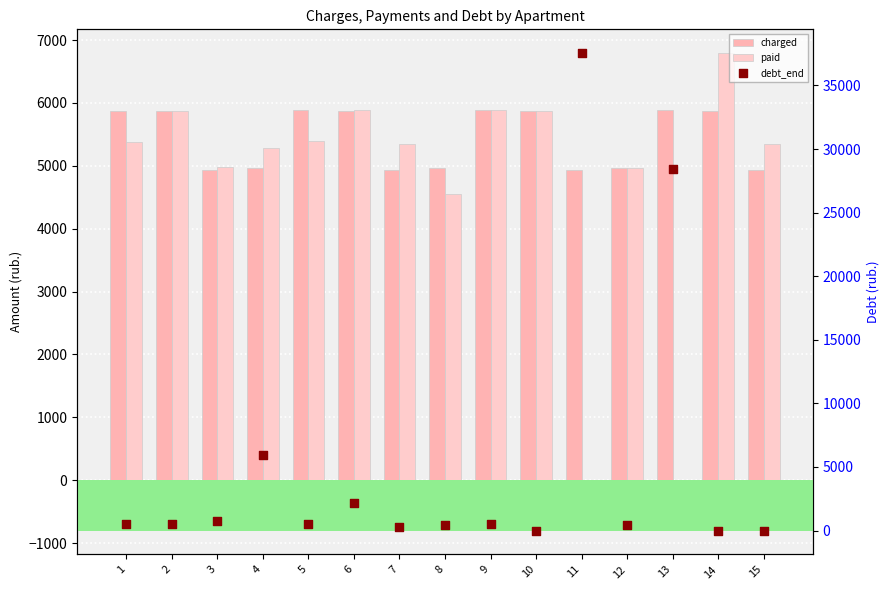

What are all the series names shown in the legend?

charged, paid, debt_end